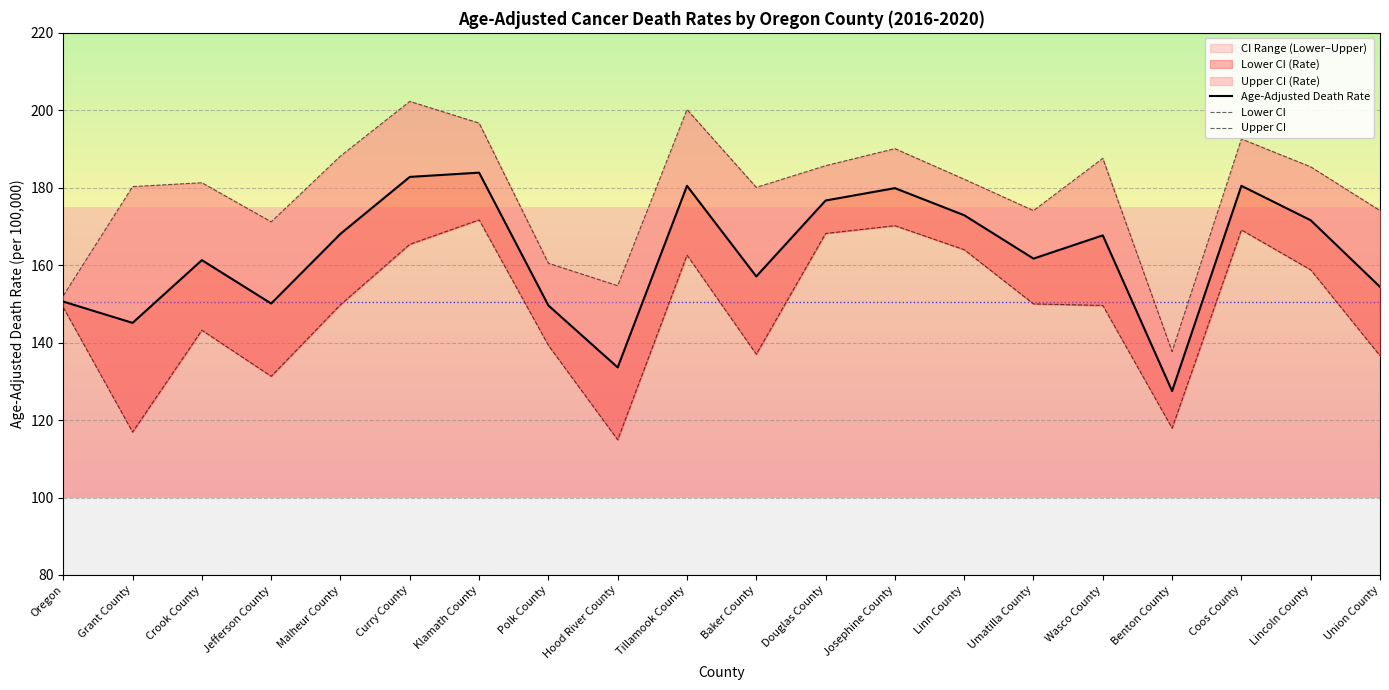

The Upper CI (Rate) series shows 268.1 at Polk County. True or false?

False